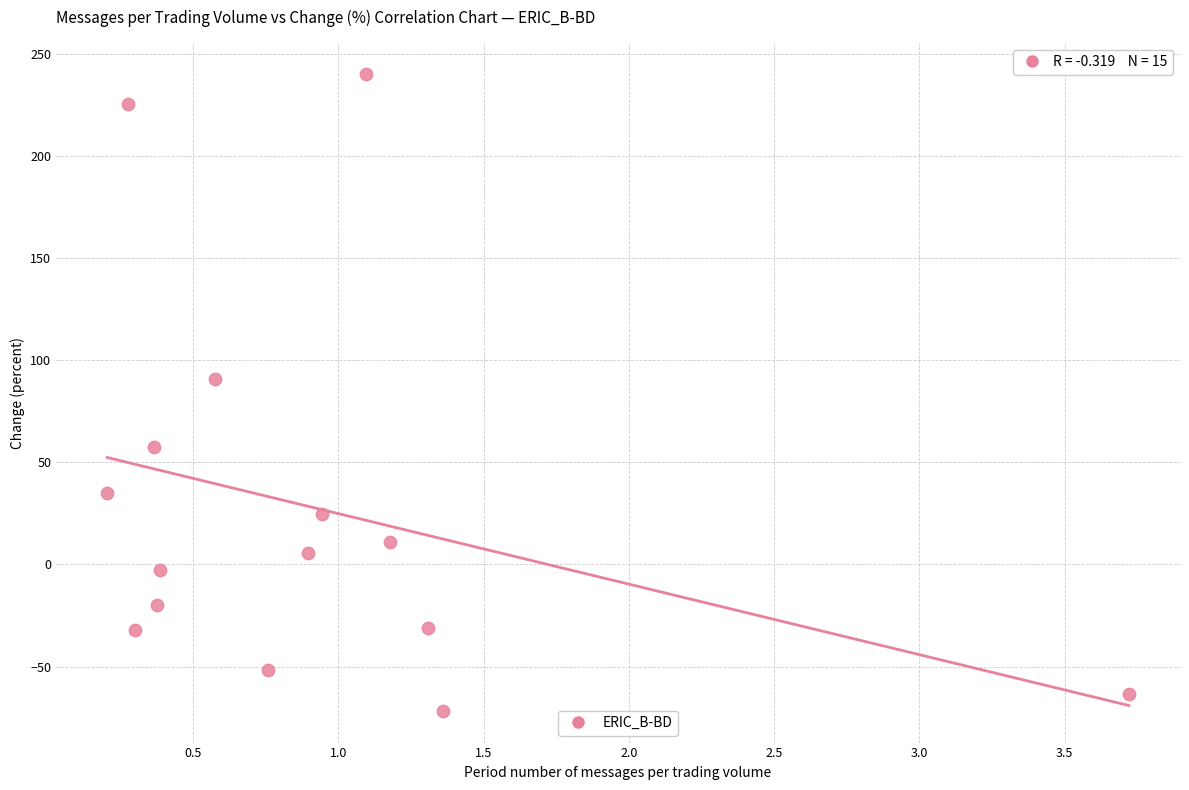

What Y value in the scatter plot is closest to 84?

90.9